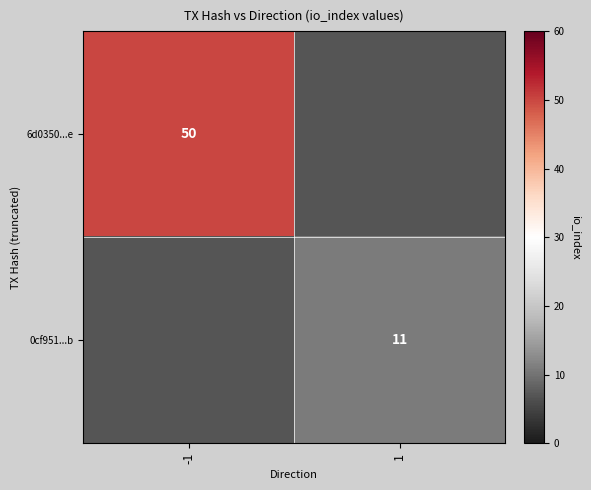

Is it true that 6d0350...e equals 50 at -1?

True